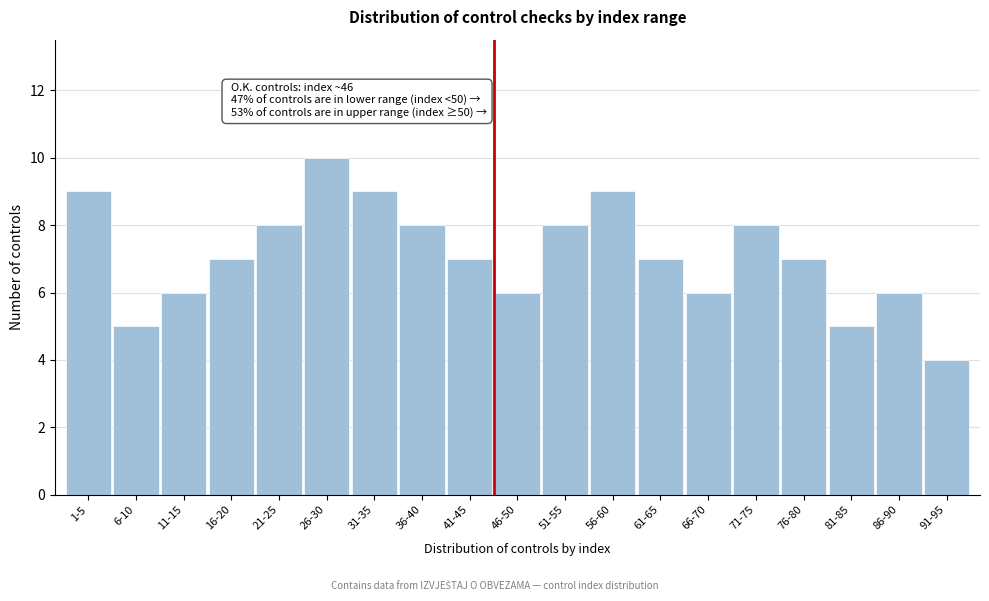

Reading left to right, list all the values displayed in this chart.

9	5	6	7	8	10	9	8	7	6	8	9	7	6	8	7	5	6	4